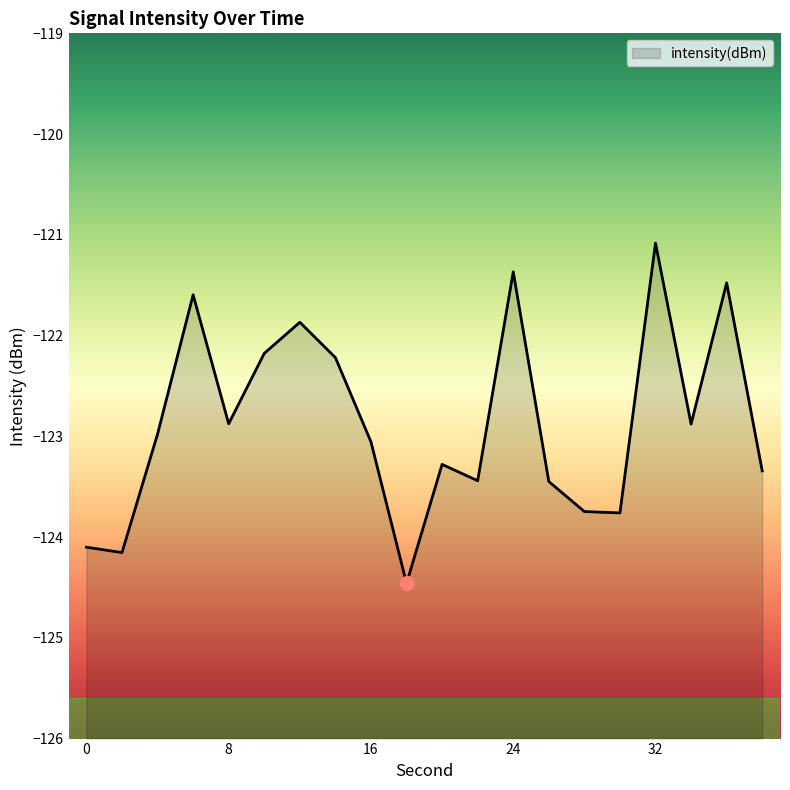

List the labels in order of value, largest first.

32, 24, 36, 6, 12, 10, 14, 8, 34, 4, 16, 20, 38, 22, 26, 28, 30, 0, 2, 18